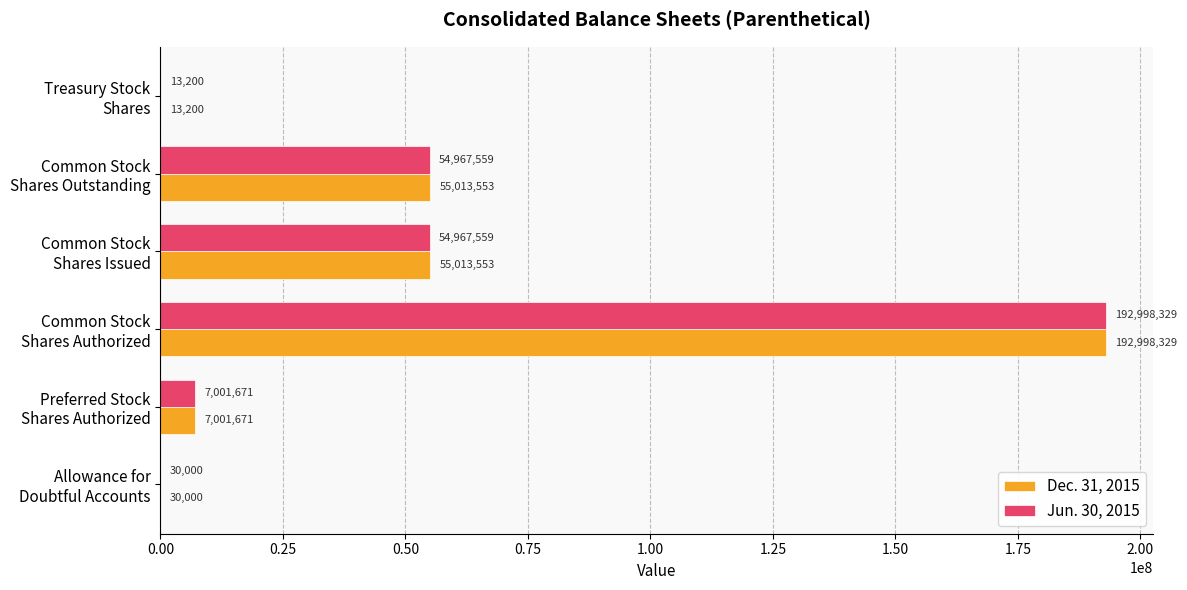

Which series has the largest total across all categories?

Dec. 31, 2015